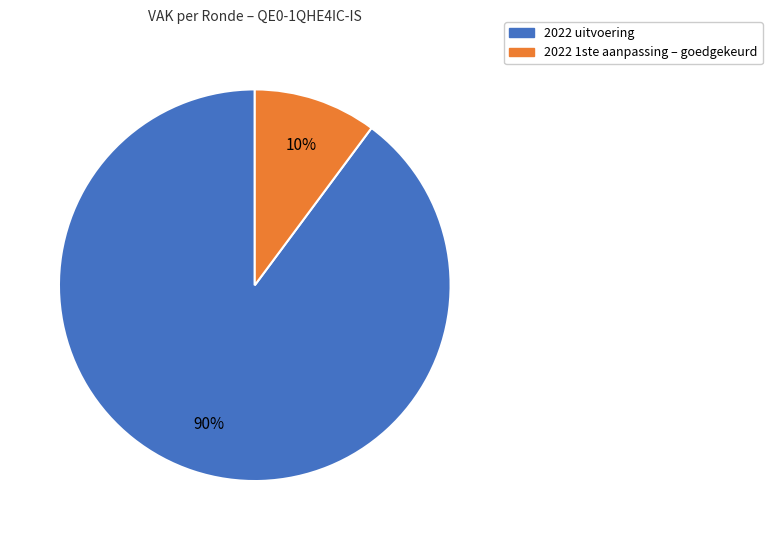

The 2022 1ste aanpassing – goedgekeurd slice represents 10% of the pie. True or false?

True